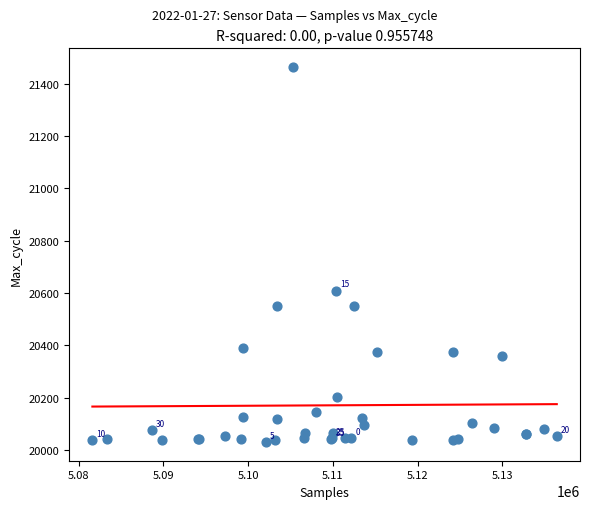

What Y value in the scatter plot is closest to 20747?

20610